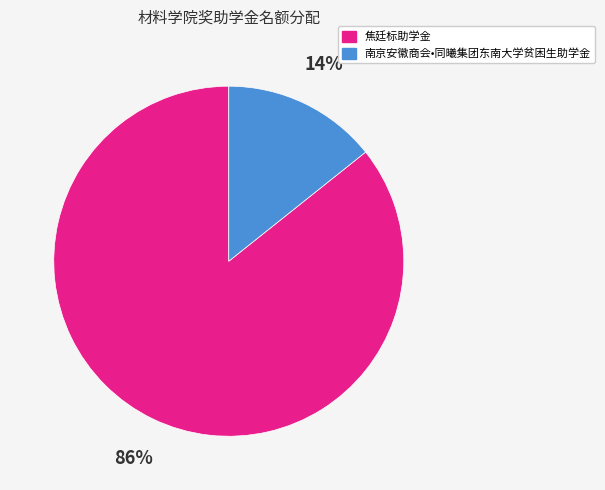

To the nearest percent, what is the combined percentage of 南京安徽商会•同曦集团东南大学贫困生助学金 and 焦廷标助学金?

100%